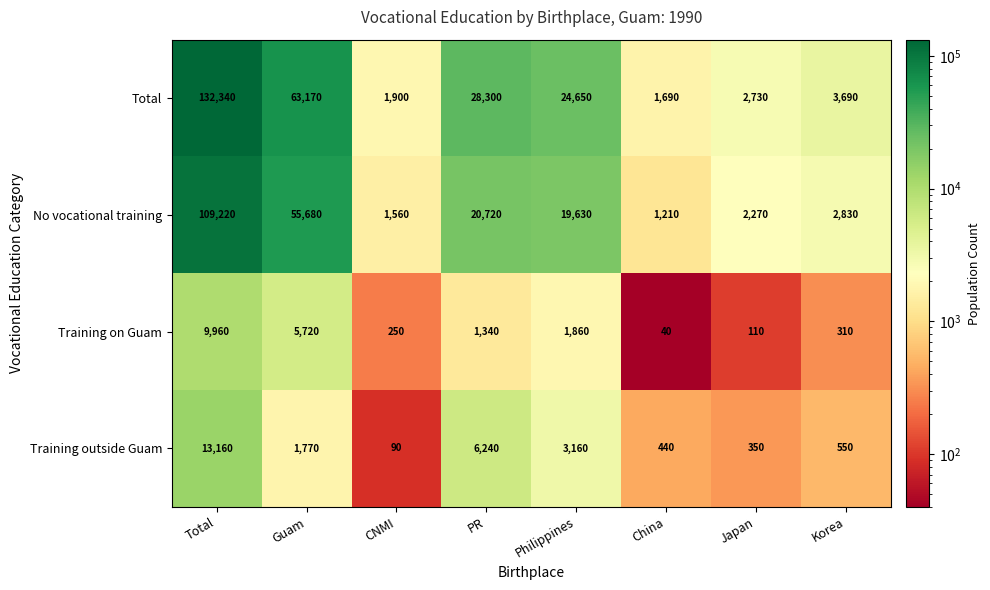

Is it true that Total equals 63170 at Guam?

True